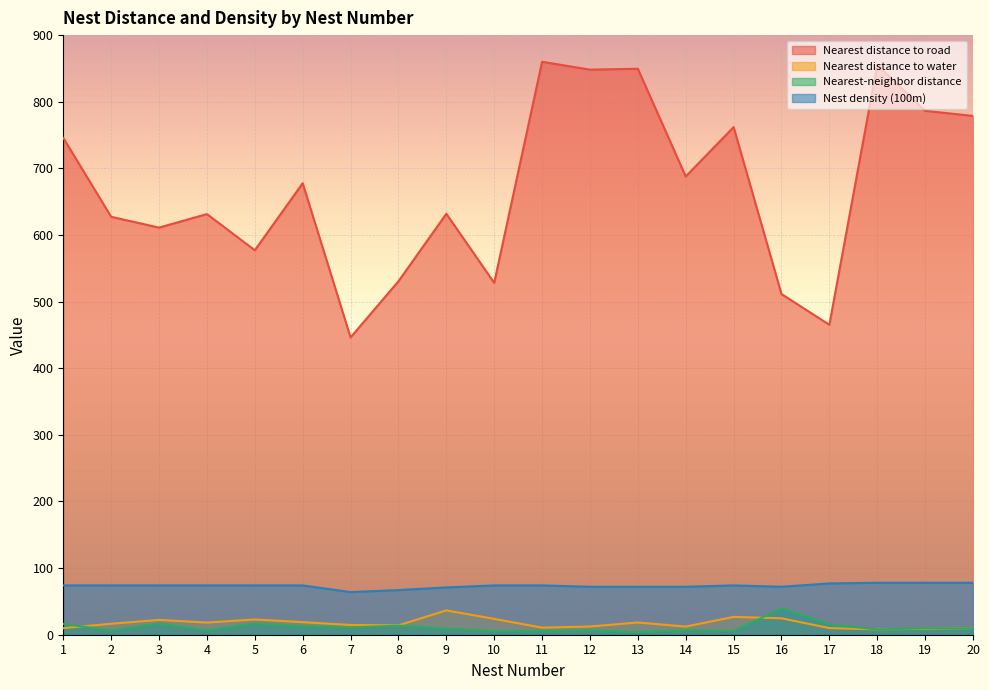

In Nest density (100m), how many points are lower than both neighbors (excluding endpoints)?

2